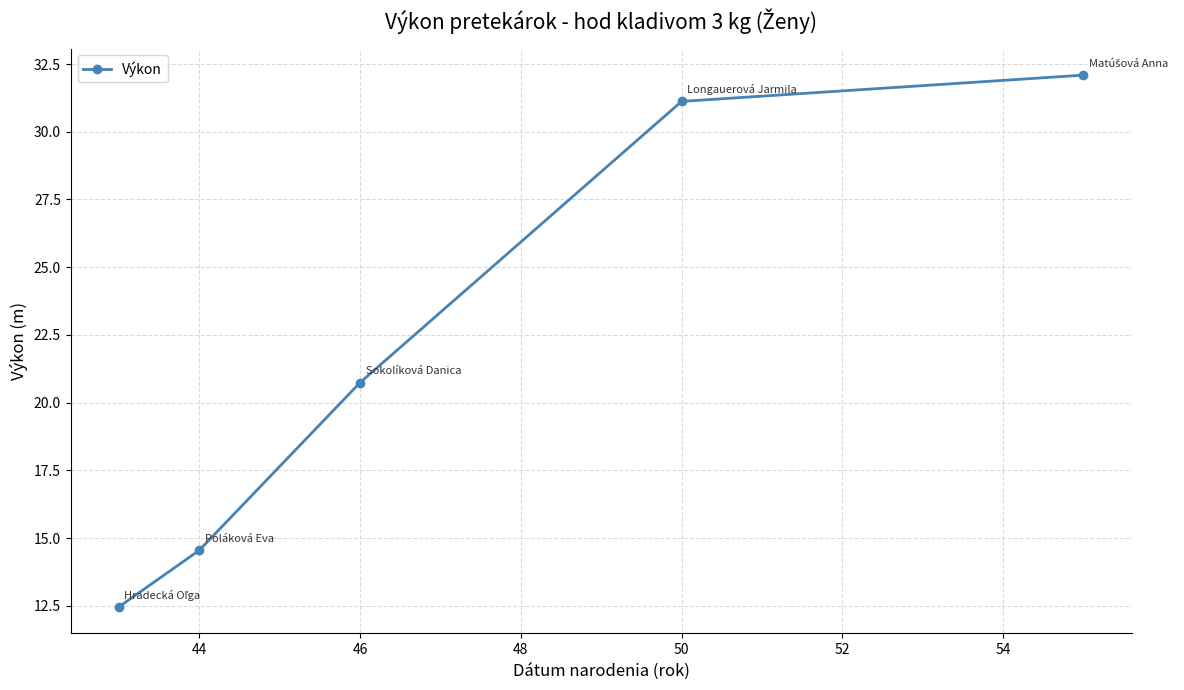

What is the maximum value shown in the chart?

32.1